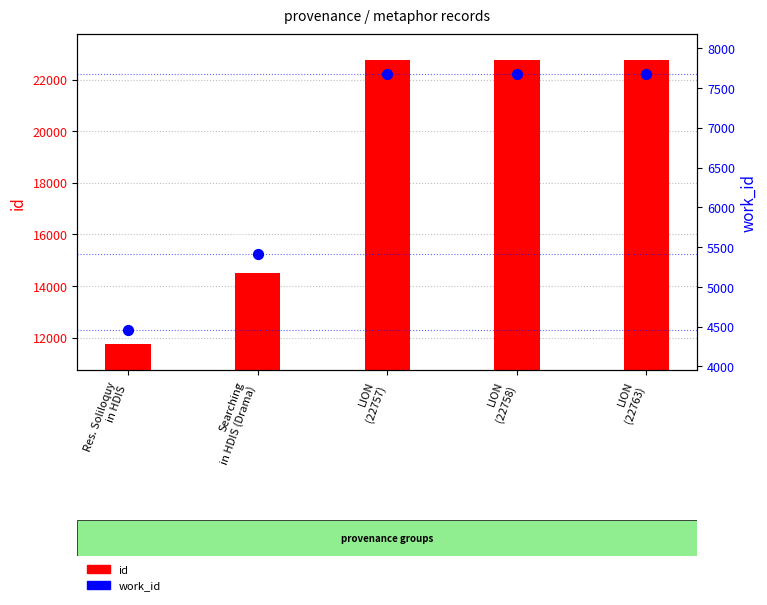

Is the value of work_id at LION
(22763) greater than the value of id at Searching
in HDIS (Drama)?

No